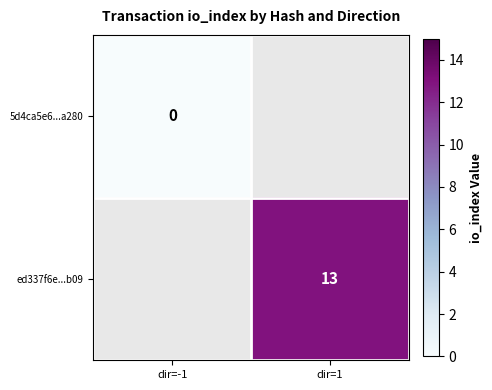

The ed337f6e...b09 series shows 13 at dir=1. True or false?

True